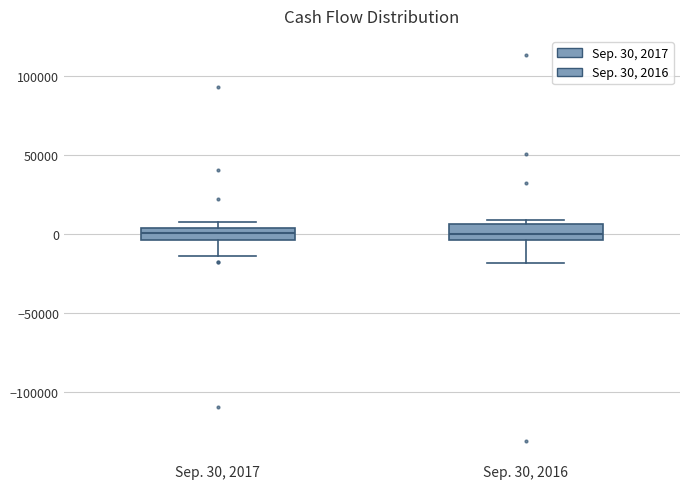

Where is the lower edge of the box for Sep. 30, 2016 on the y-axis? The values are not printed on the chart, so give them approximately, as read against the axis.

-5000